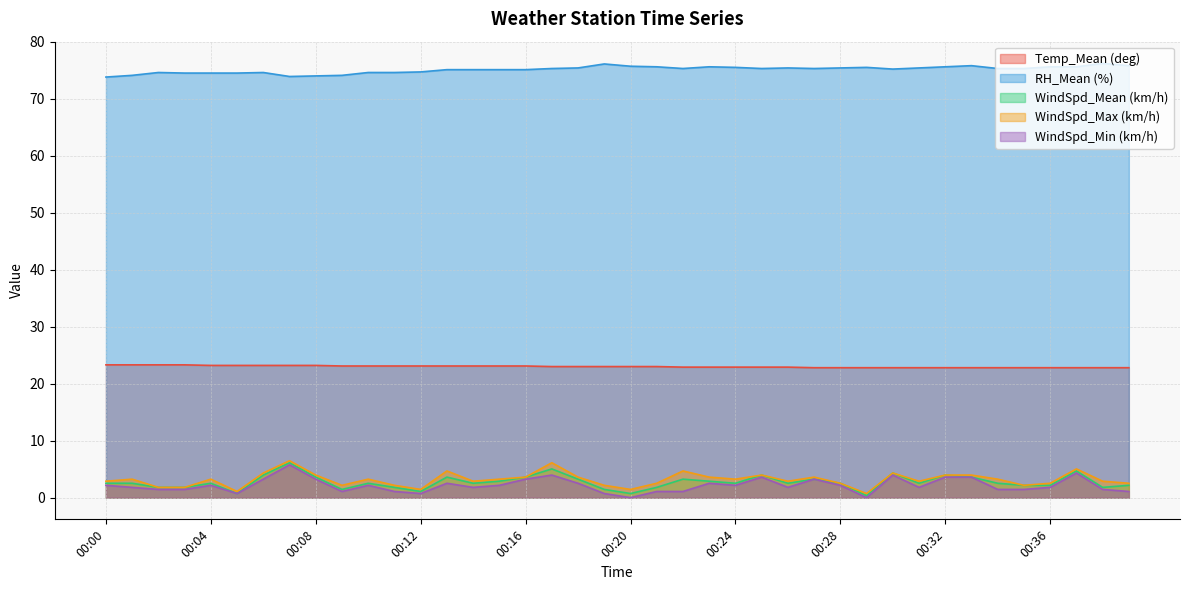

What is the total value across all series at 00:16?

108.6